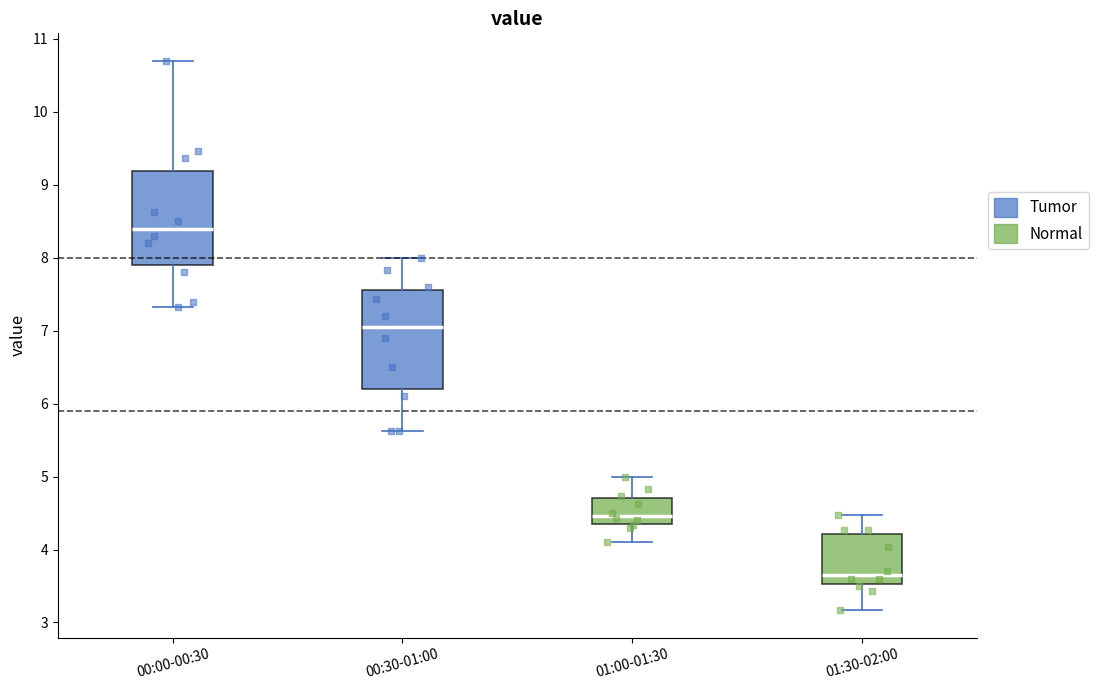

Reading left to right, transcribe this box plot: for each box, give where its median line is, the range the box spans, and where its two whiskers end, as read against the y-axis. The values are not printed on the chart, so give them approximately, as read against the axis.

00:00-00:30: median 8.4, box 7.9 to 9.2, whiskers 7.3 to 10.7
00:30-01:00: median 7.1, box 6.2 to 7.6, whiskers 5.6 to 8.0
01:00-01:30: median 4.5, box 4.3 to 4.7, whiskers 4.1 to 5.0
01:30-02:00: median 3.7, box 3.5 to 4.2, whiskers 3.2 to 4.5